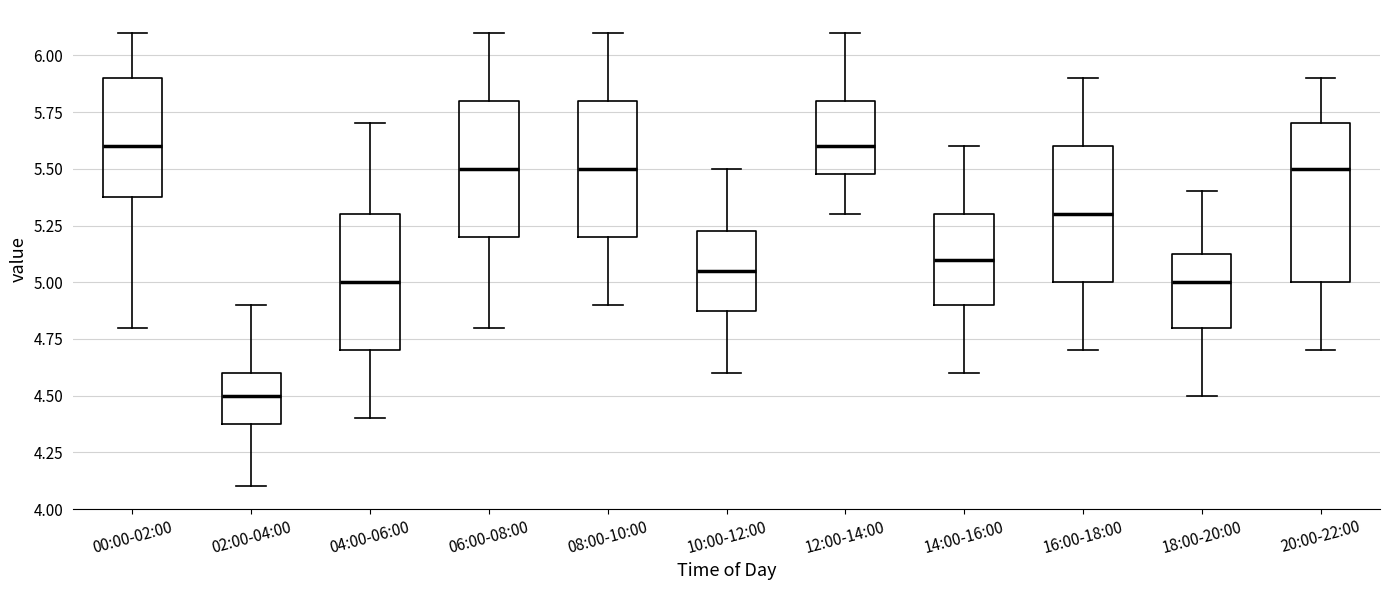

Where does the lower whisker of the box for 04:00-06:00 end on the y-axis? The values are not printed on the chart, so give them approximately, as read against the axis.

4.40